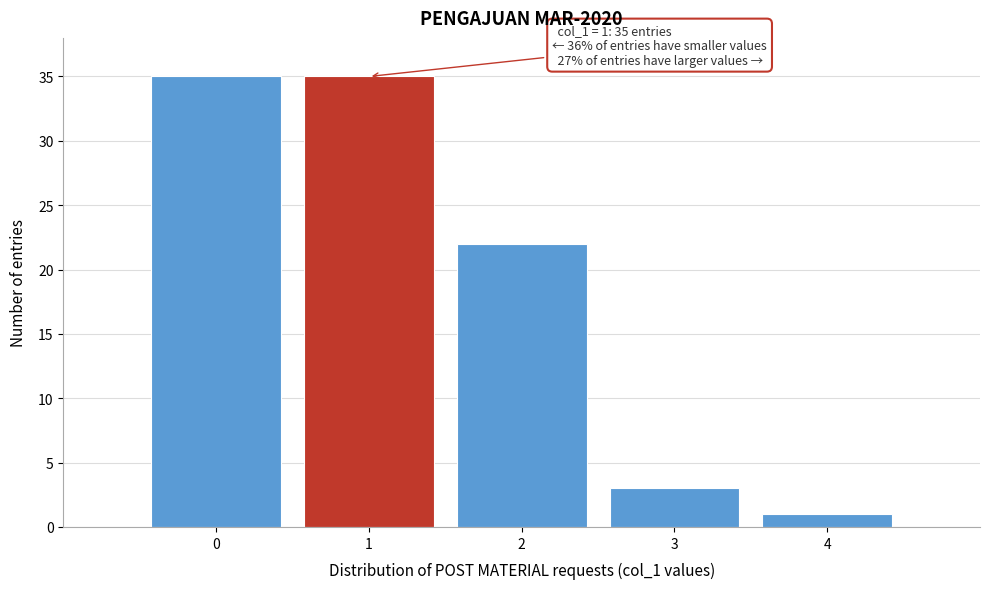

Reading right to left, extract all data points from this chart.

4=1	3=3	2=22	1=35	0=35